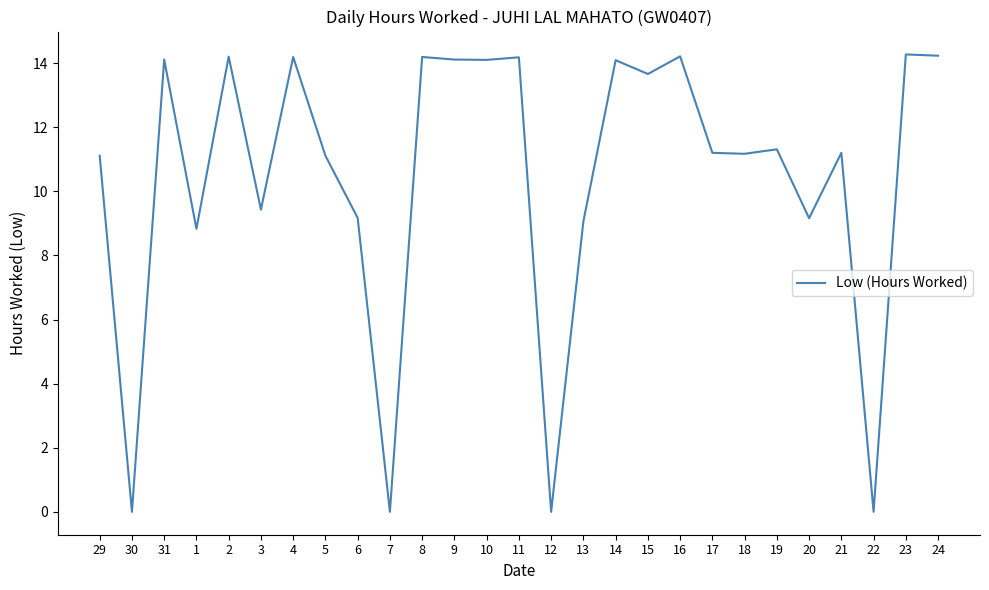

What is the difference between the maximum and minimum values?

14.3